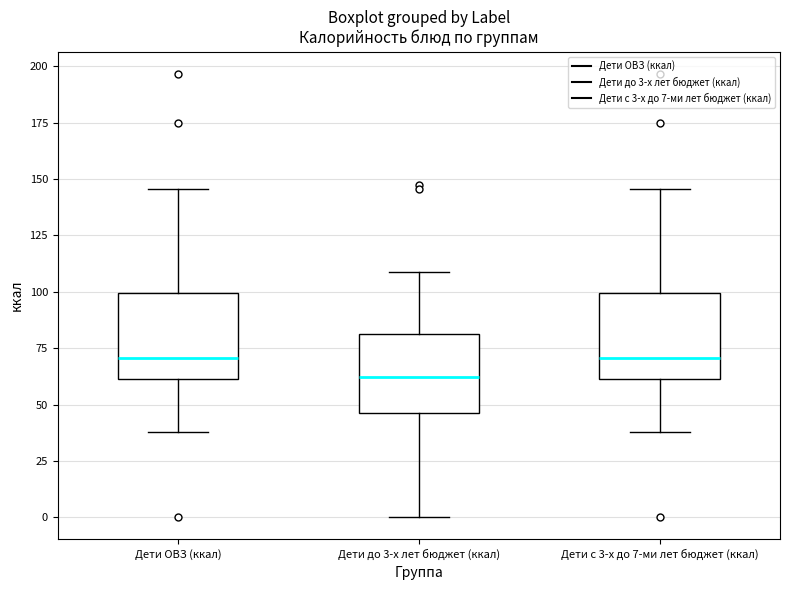

Reading left to right, transcribe this box plot: for each box, give where its median line is, the range the box spans, and where its two whiskers end, as read against the y-axis. The values are not printed on the chart, so give them approximately, as read against the axis.

Дети ОВЗ (ккал): median 70, box 60 to 100, whiskers 40 to 145
Дети до 3-х лет бюджет (ккал): median 60, box 45 to 80, whiskers 0 to 110
Дети с 3-х до 7-ми лет бюджет (ккал): median 70, box 60 to 100, whiskers 40 to 145